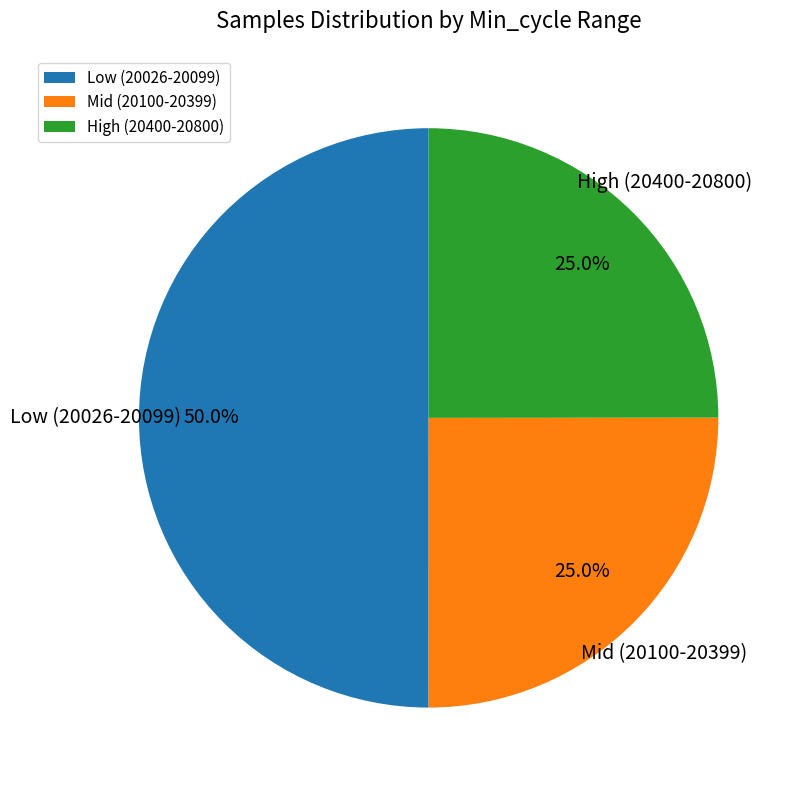

What portion of the pie excludes Low (20026-20099)?

50.0%